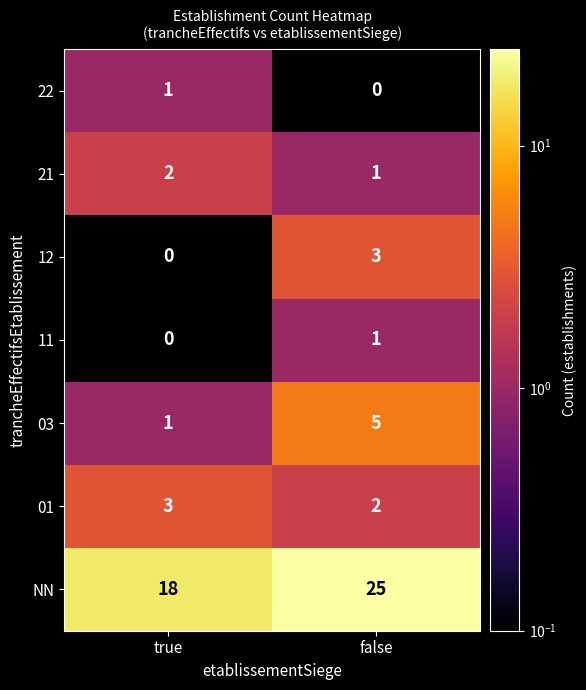

Reading left to right, extract all data points from this chart.

22: true=1	false=0
21: true=2	false=1
12: true=0	false=3
11: true=0	false=1
03: true=1	false=5
01: true=3	false=2
NN: true=18	false=25